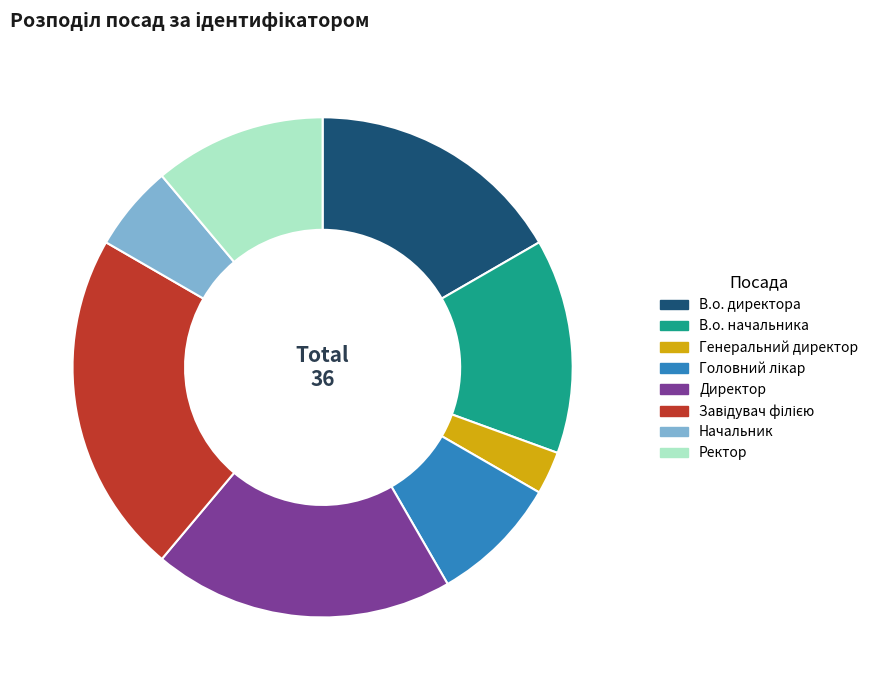

How many segments does this pie chart have?

8